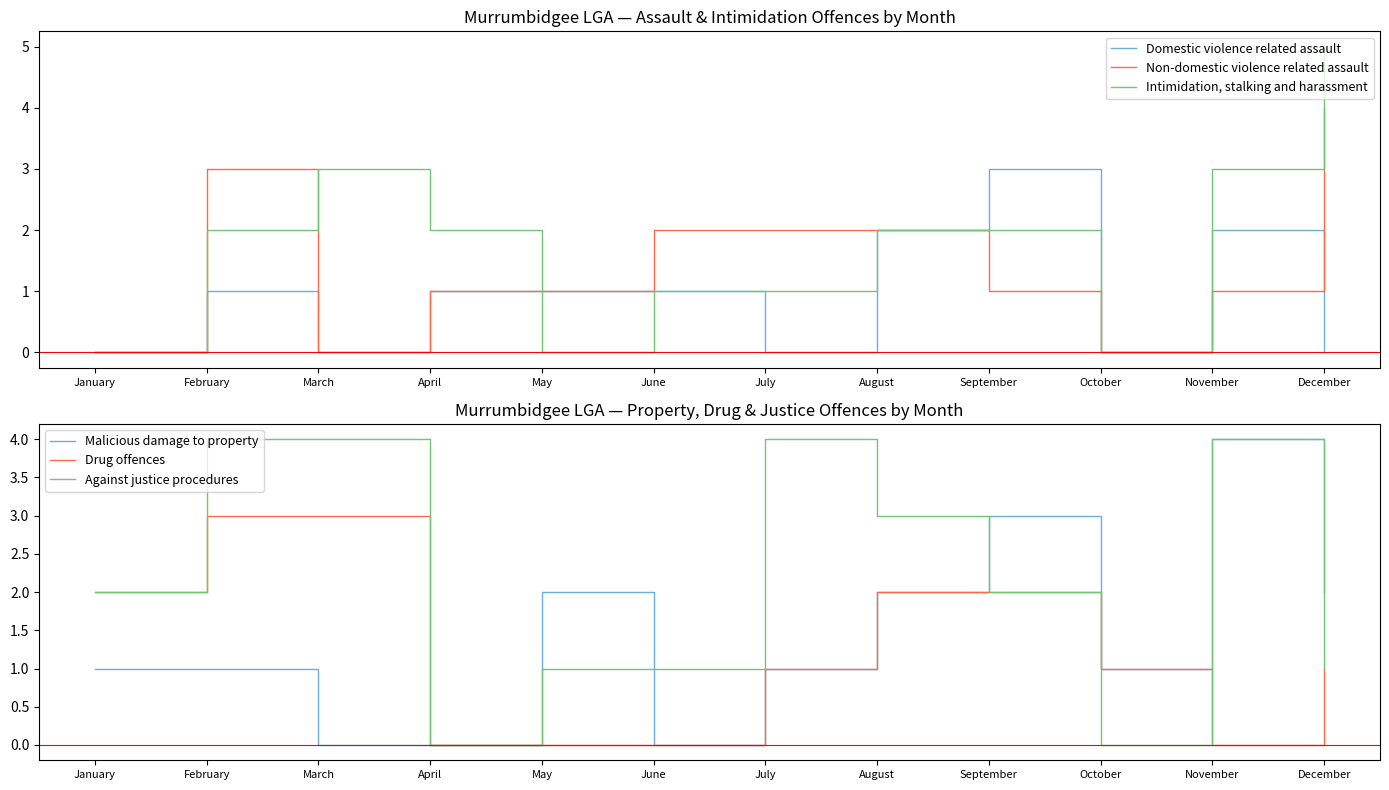

What is the sum of the Non-domestic violence related assault values at December and October?

4